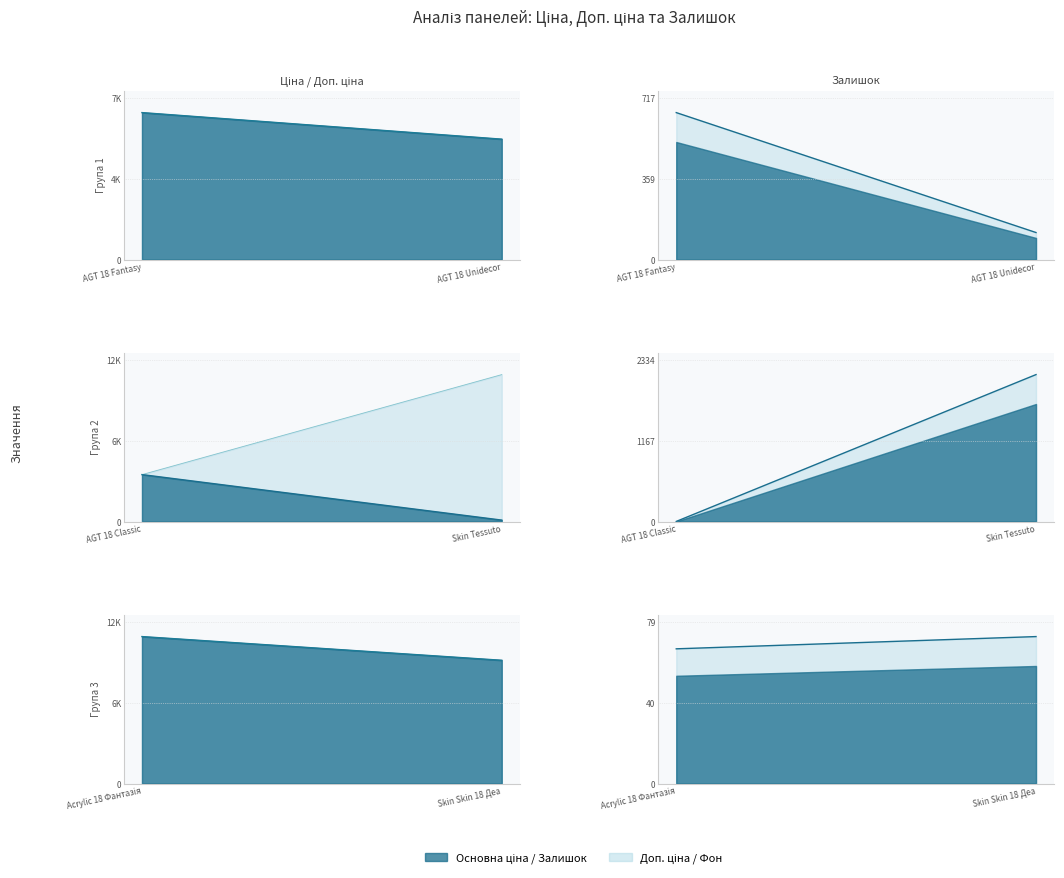

True or false: Залишок and Доп. ціна cross at least once.

False